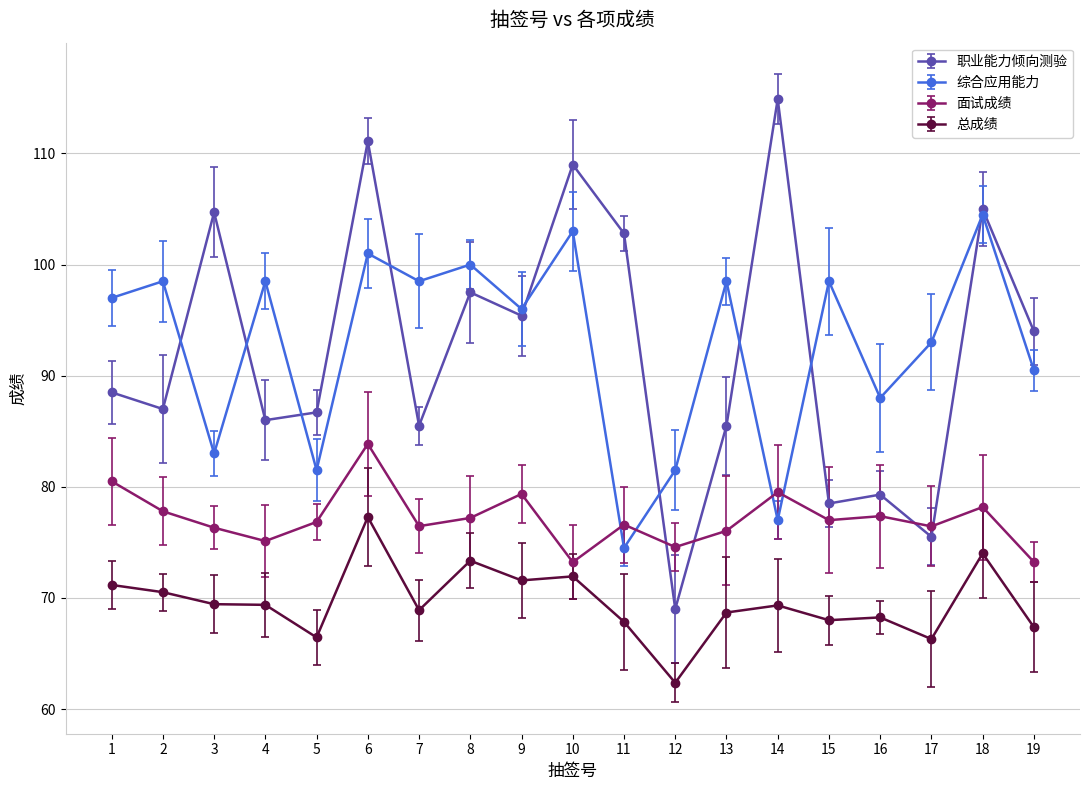

Is this an area chart (filled region under the line)?

No